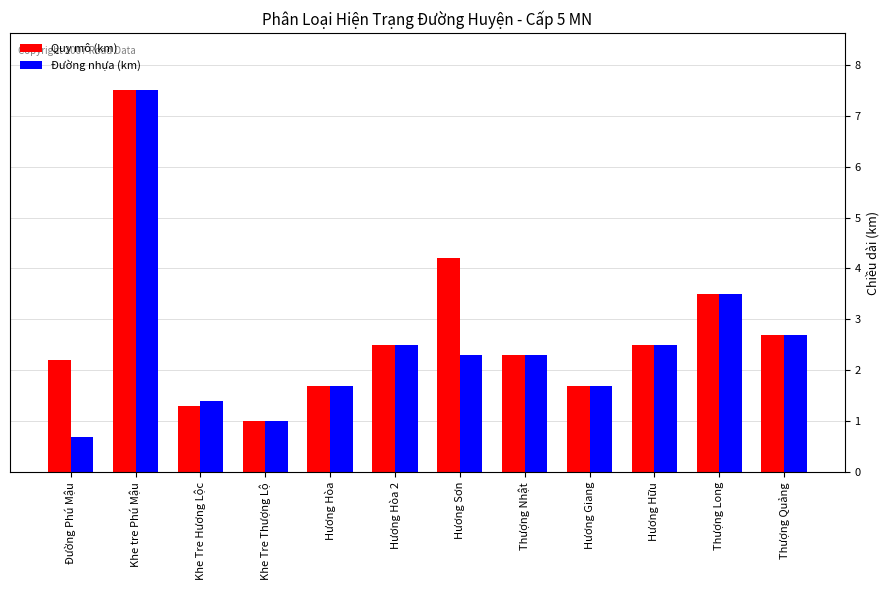

What is the difference between the maximum and minimum values in the Đường nhựa (km) series?

6.8